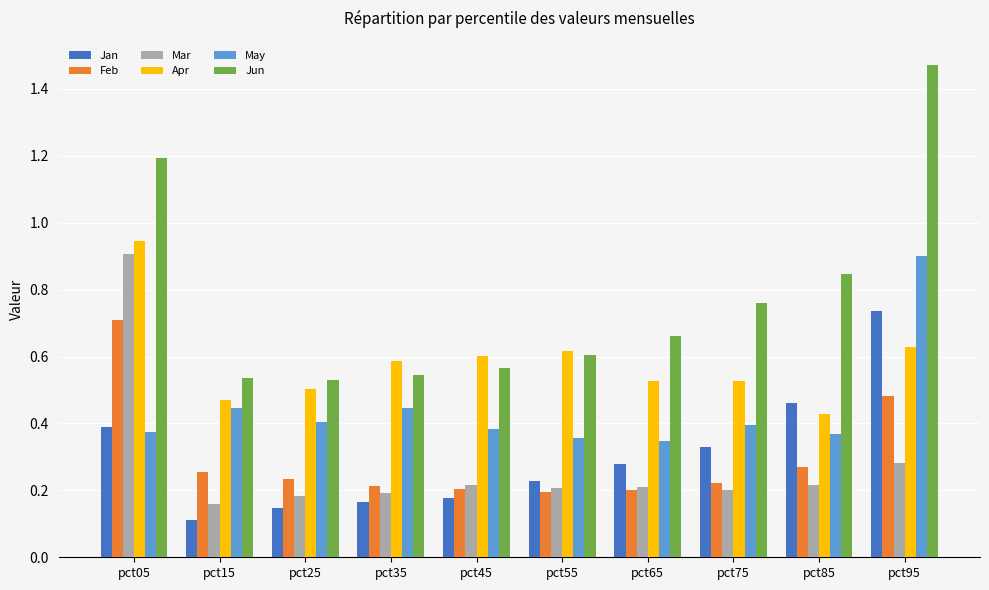

What is the sum of the Jan values at pct65 and pct95?

1.0